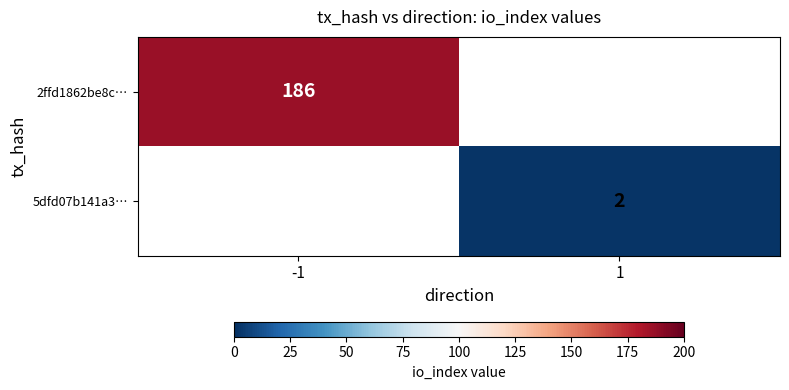

At which category does the chart reach its peak across all series?

-1